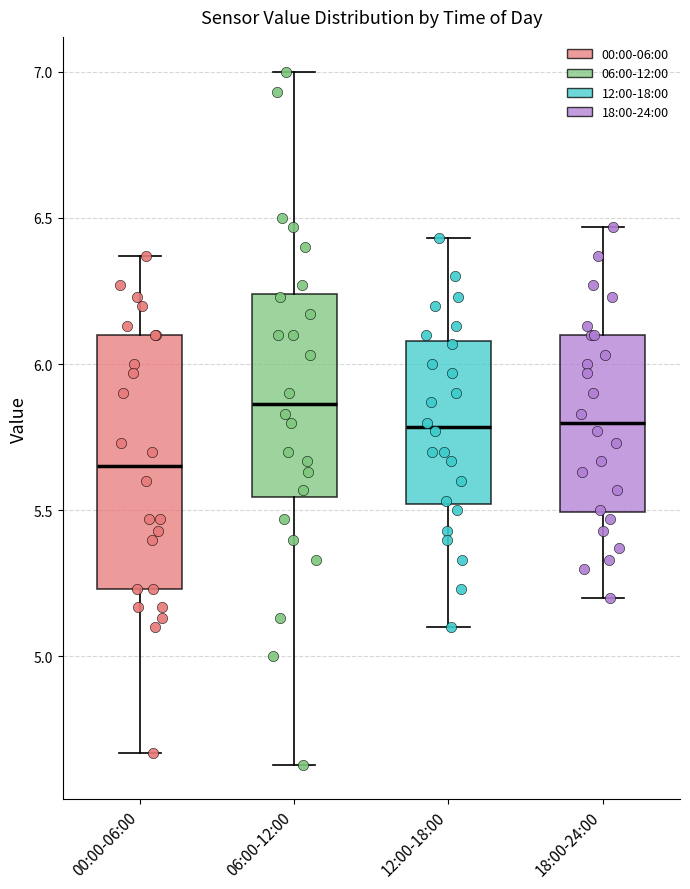

Reading left to right, transcribe this box plot: for each box, give where its median line is, the range the box spans, and where its two whiskers end, as read against the y-axis. The values are not printed on the chart, so give them approximately, as read against the axis.

00:00-06:00: median 5.65, box 5.25 to 6.10, whiskers 4.65 to 6.35
06:00-12:00: median 5.85, box 5.55 to 6.25, whiskers 4.65 to 7.00
12:00-18:00: median 5.80, box 5.50 to 6.10, whiskers 5.10 to 6.45
18:00-24:00: median 5.80, box 5.50 to 6.10, whiskers 5.20 to 6.45